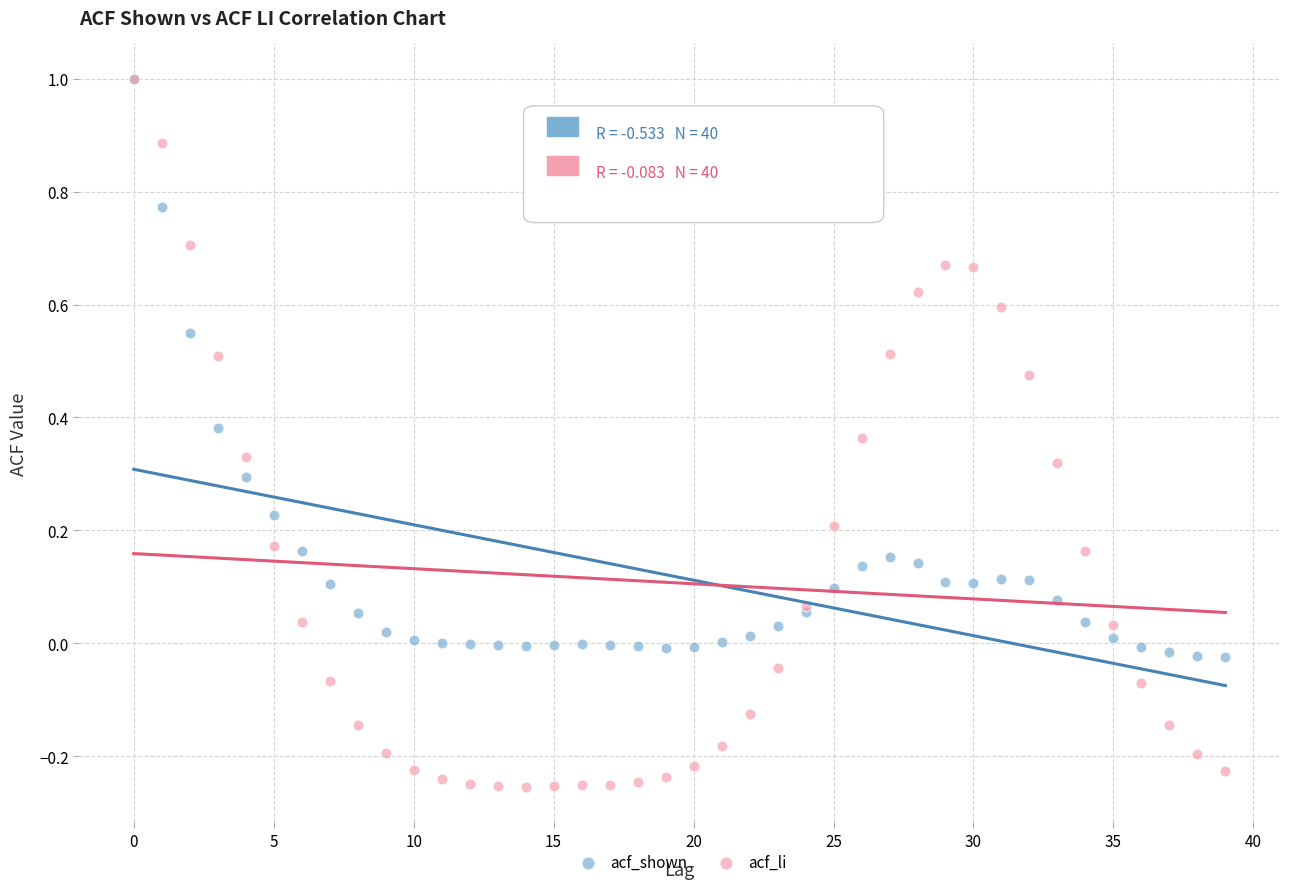

Which series has the widest spread of Y values?

acf_li